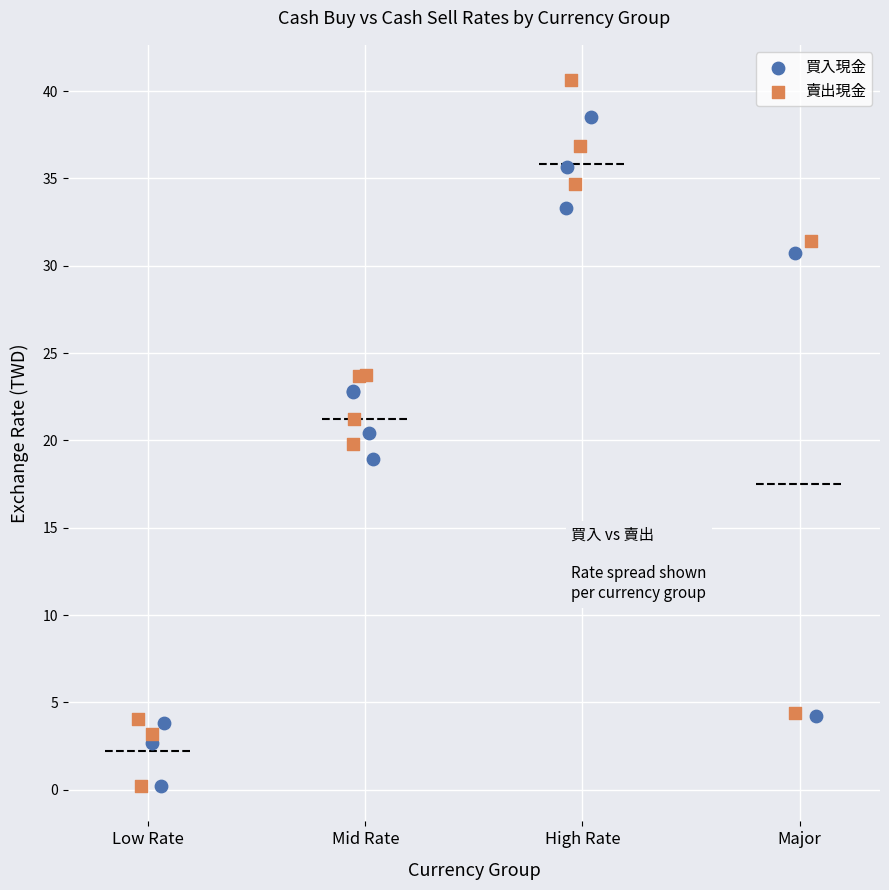

Which series reaches the maximum Y coordinate?

賣出現金